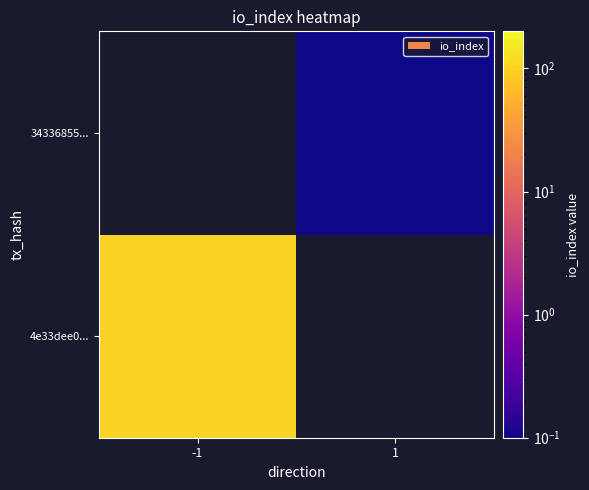

Which series has the largest range (max minus min)?

4e33dee0...